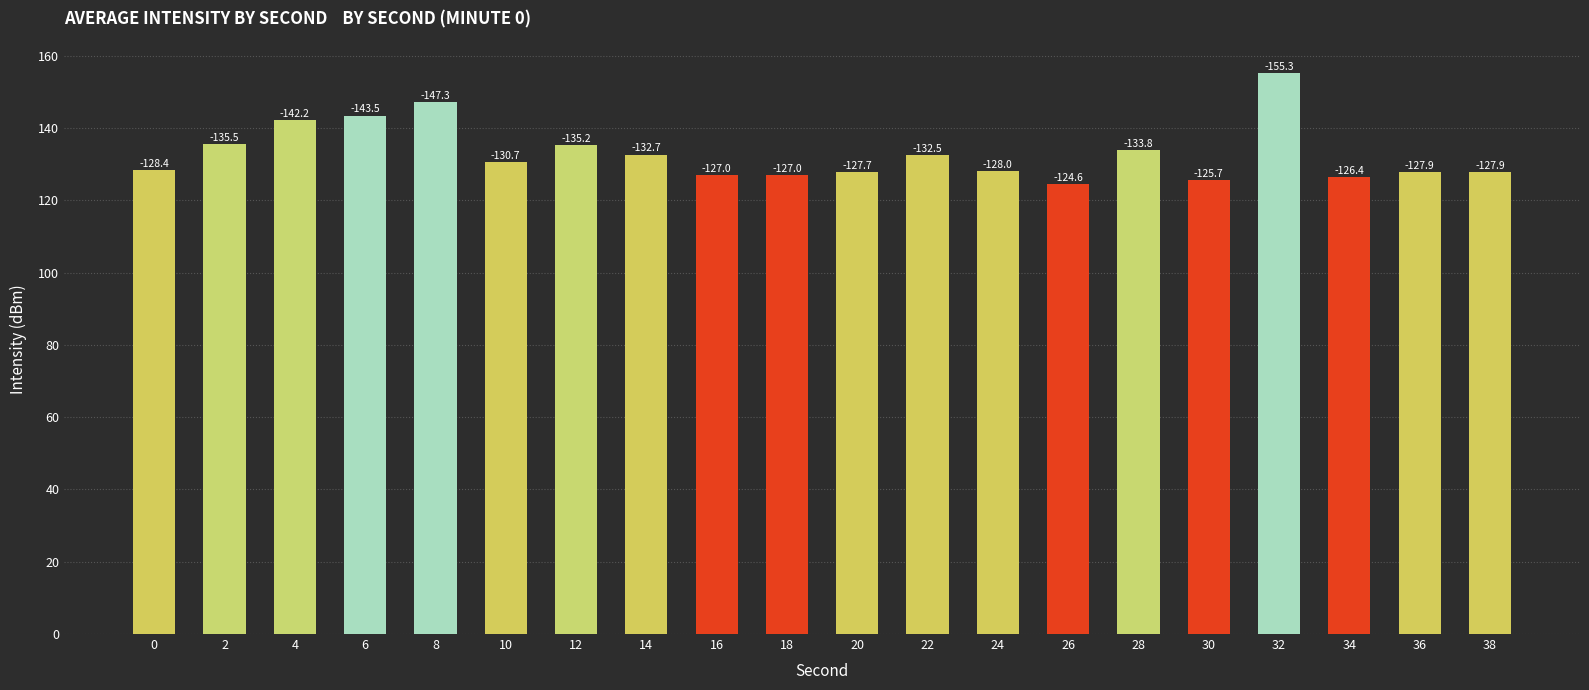

What is the sum of all values?

2659.5